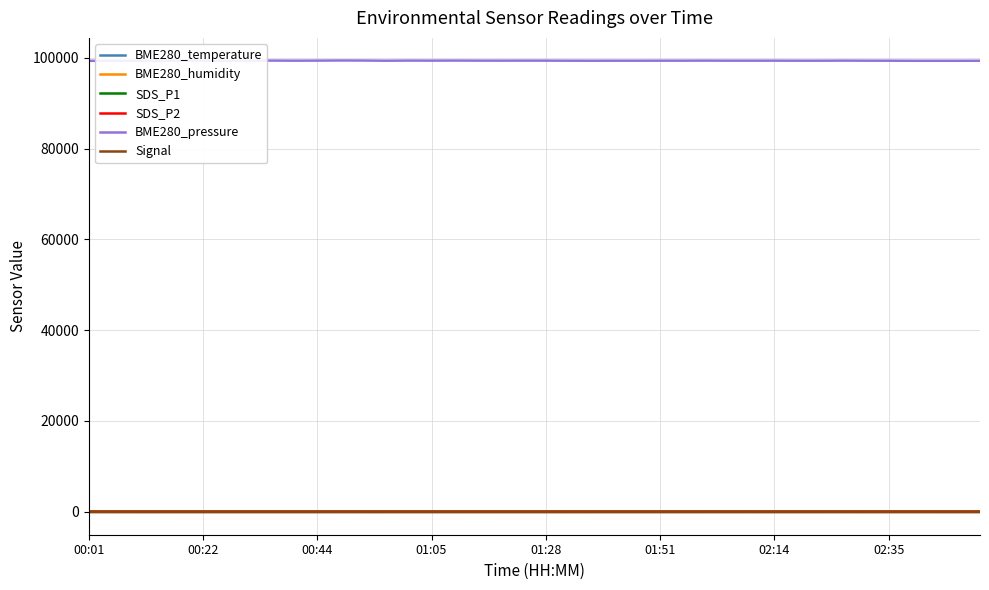

What is the average value of the Signal series?

-77.1